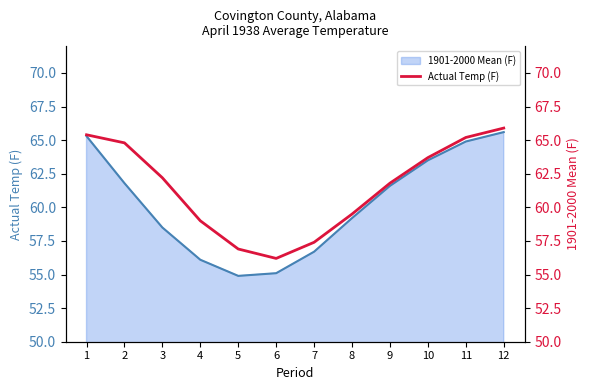

What is the change in value from 5 to 9?

+4.9